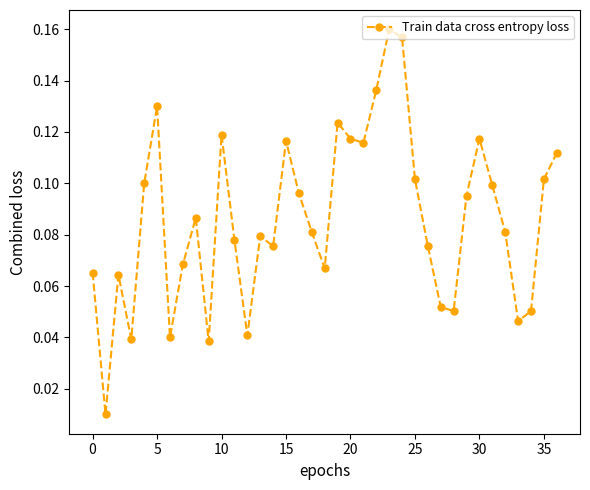

How many interior local valleys (lower than both neighbors) does the data have?

10